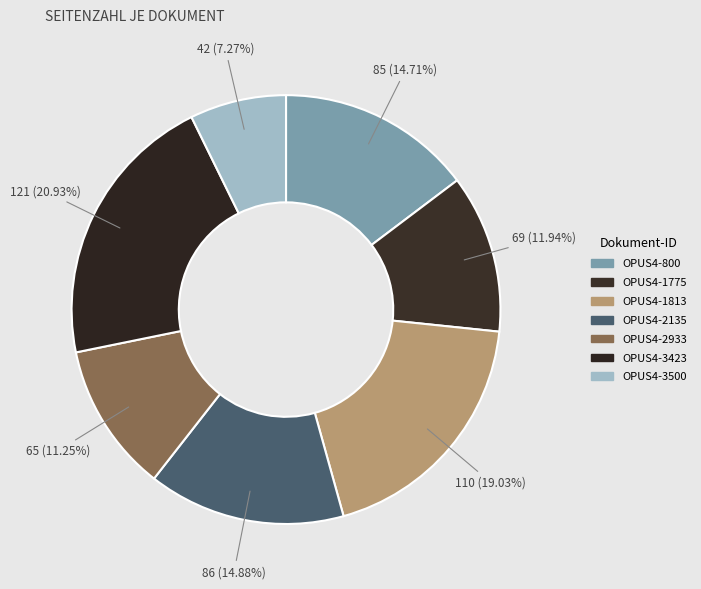

Which category has the smallest portion of the pie?

OPUS4-3500